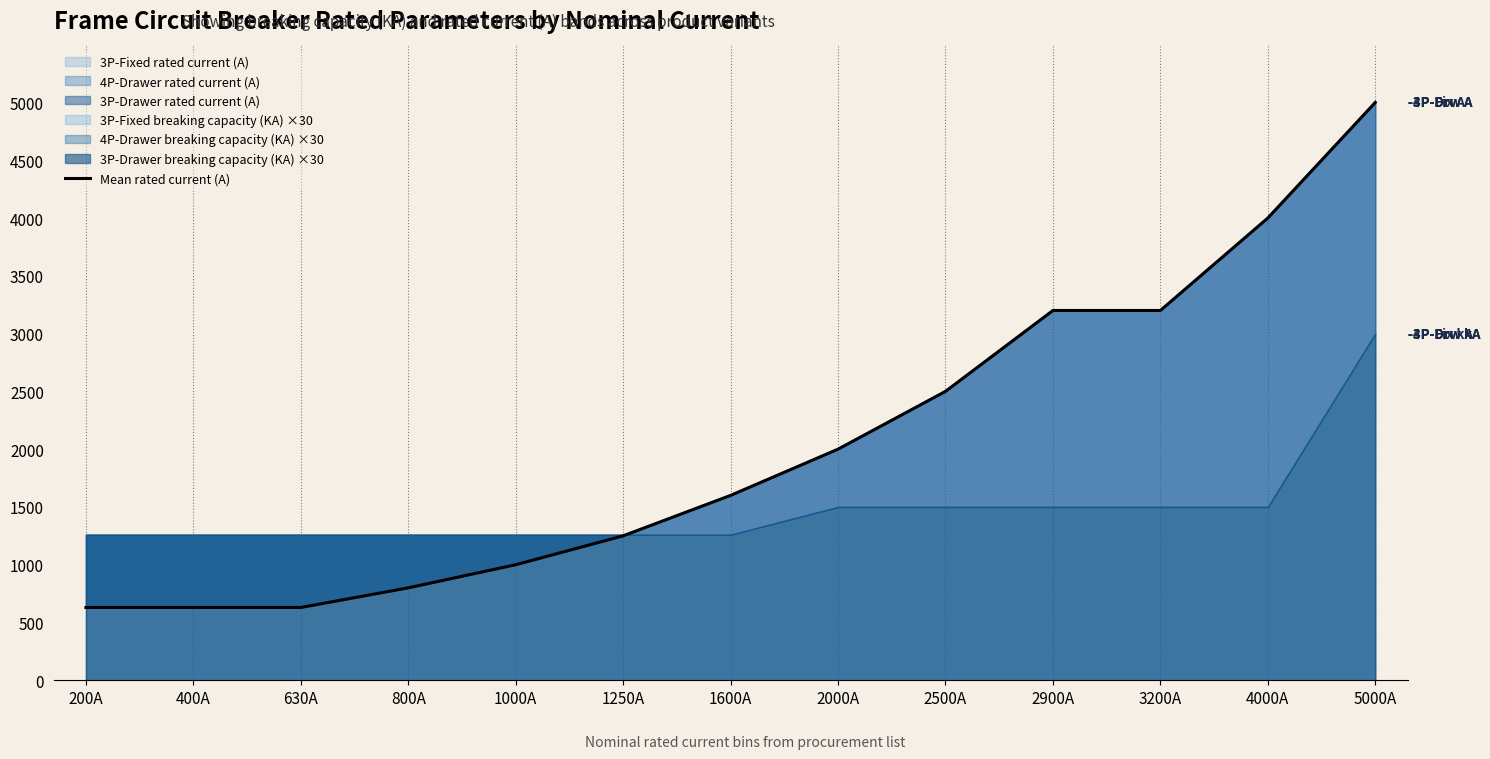

Reading right to left, extract all data points from this chart.

5000A=5000	4000A=4000	3200A=3200	2900A=3200	2500A=2500	2000A=2000	1600A=1600	1250A=1250	1000A=1000	800A=800	630A=630	400A=630	200A=630